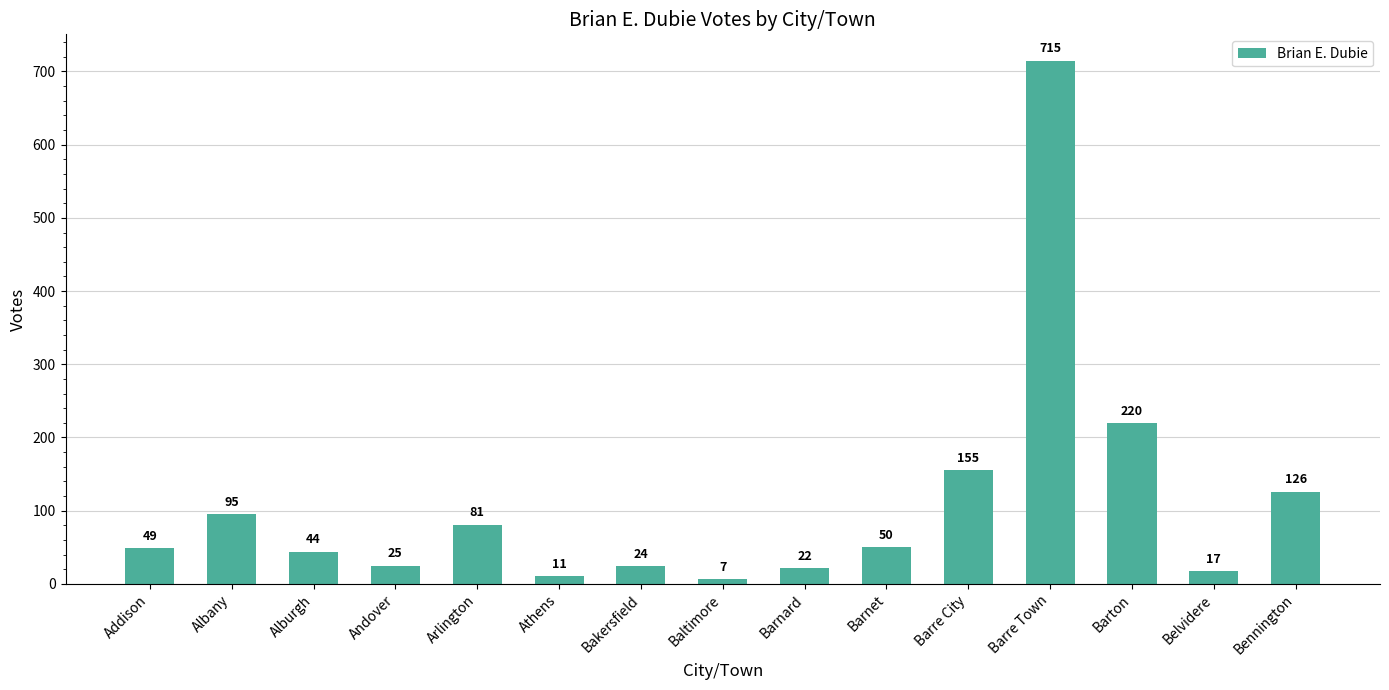

What is the difference between the maximum and minimum values?

708